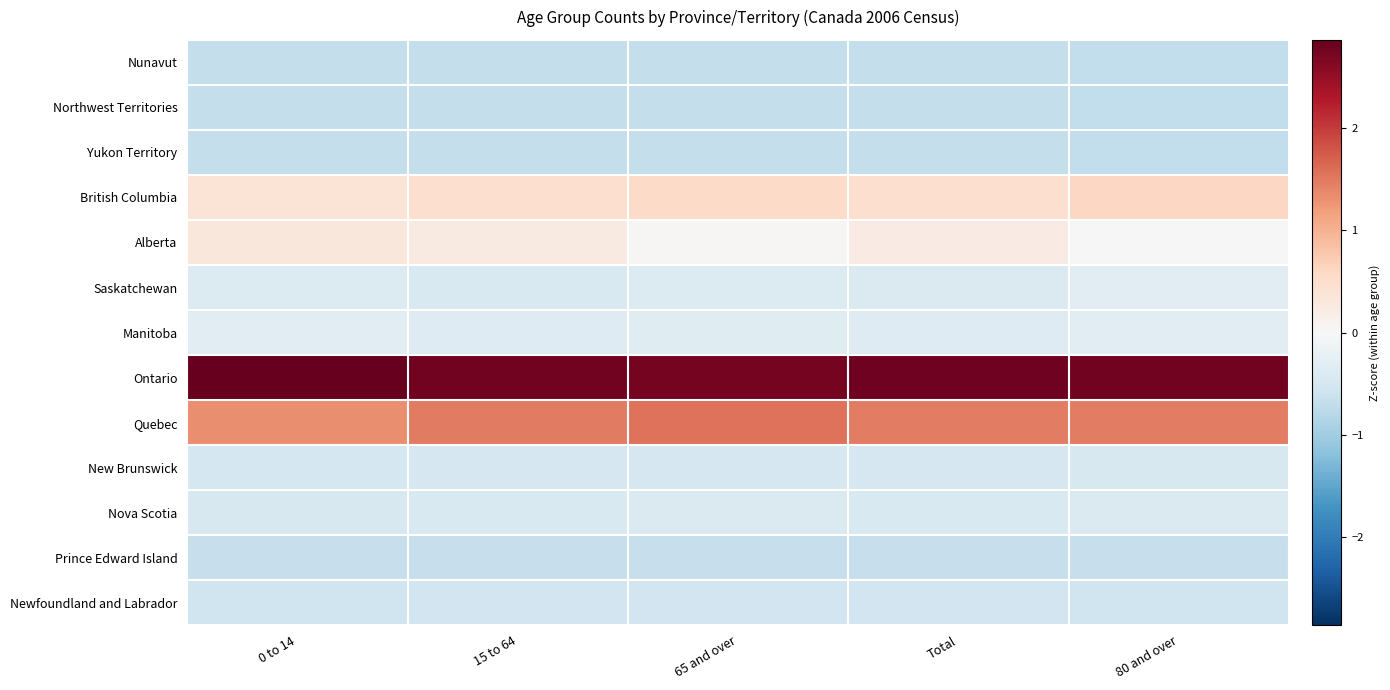

What is the spread (max minus min) of values at 15 to 64?

3.4